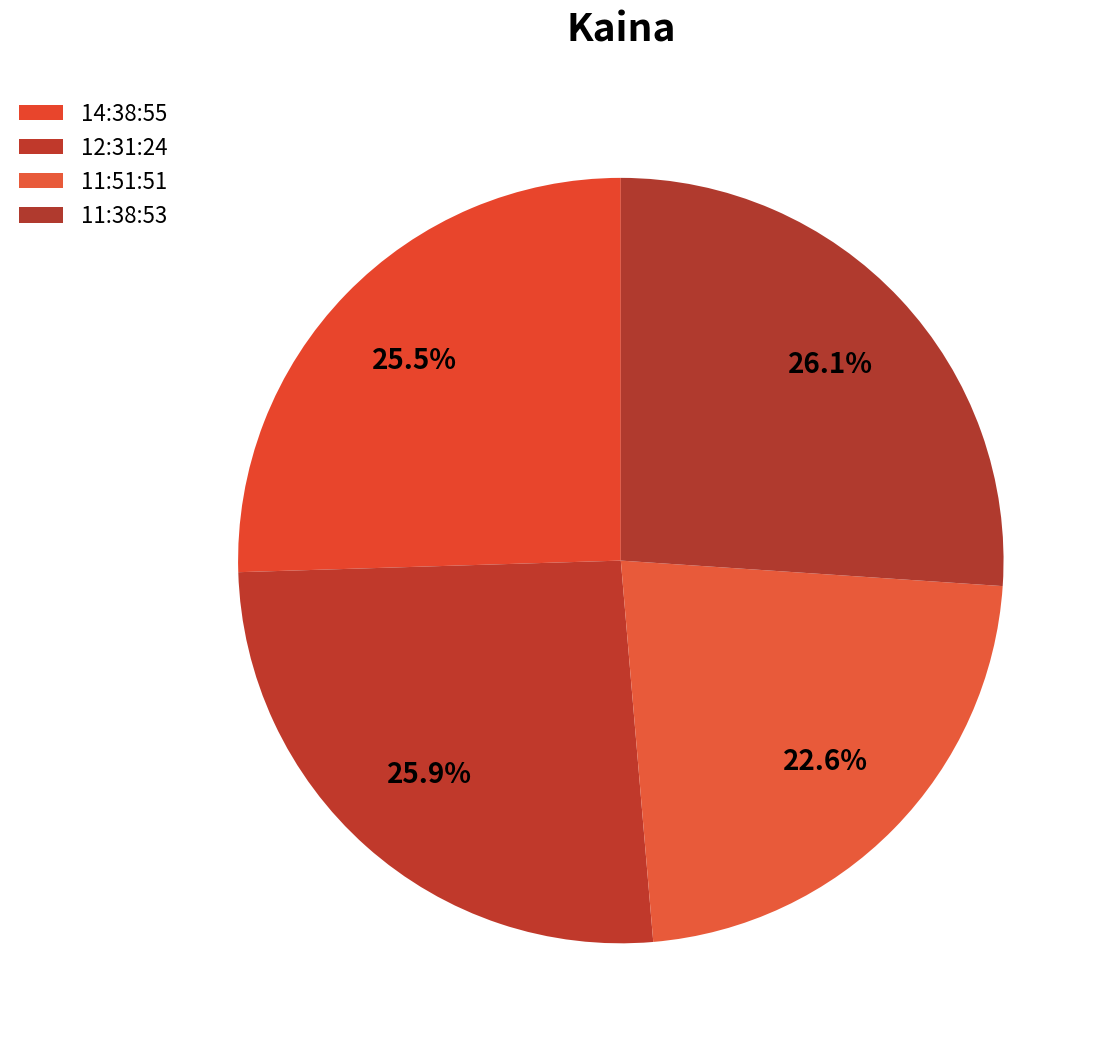

To the nearest percent, what portion does 14:38:55 represent?

25%